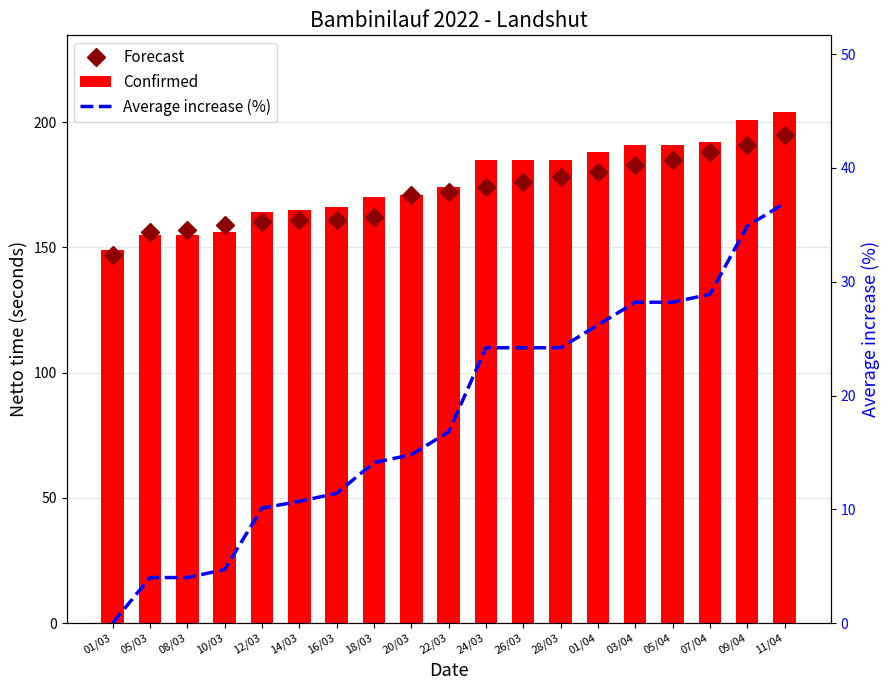

Which series has the largest range (max minus min)?

Confirmed